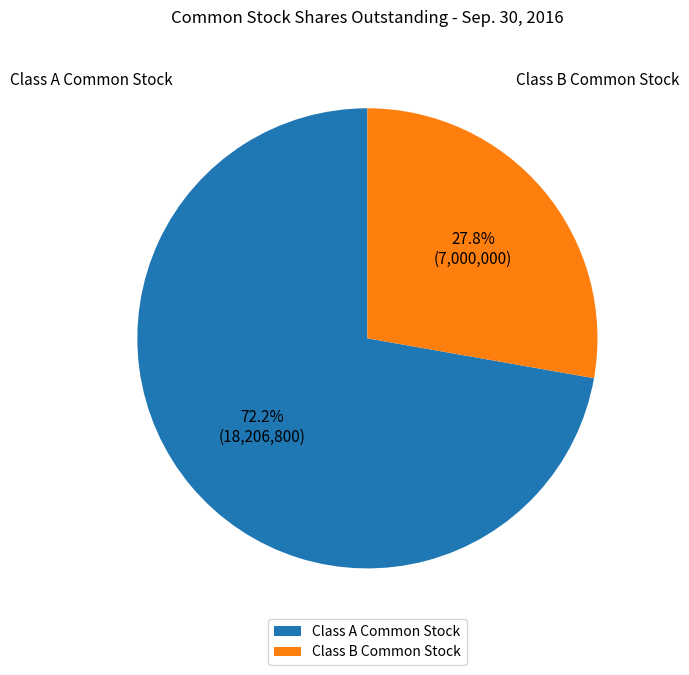

Is the sum of Class B Common Stock and Class A Common Stock greater than half?

Yes